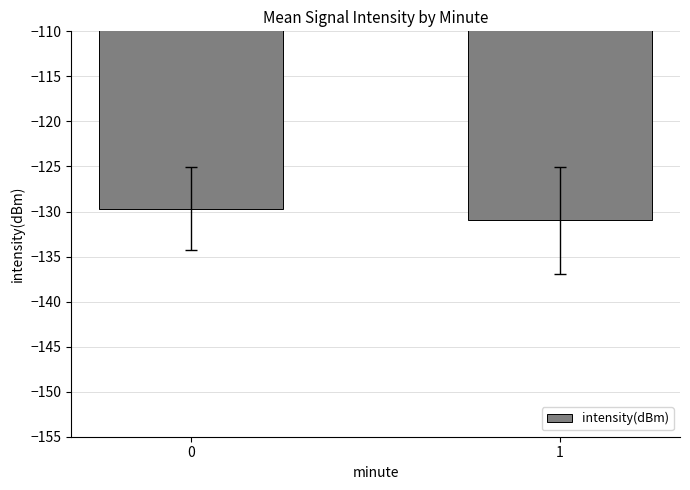

True or false: the data shows -218.8 at 0.

False